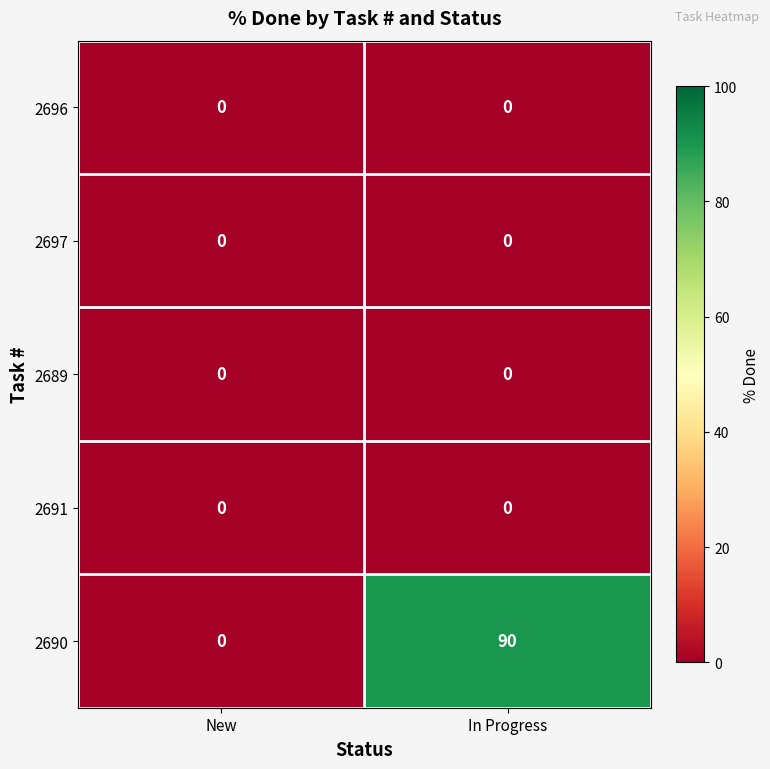

What is the greatest value displayed?

90